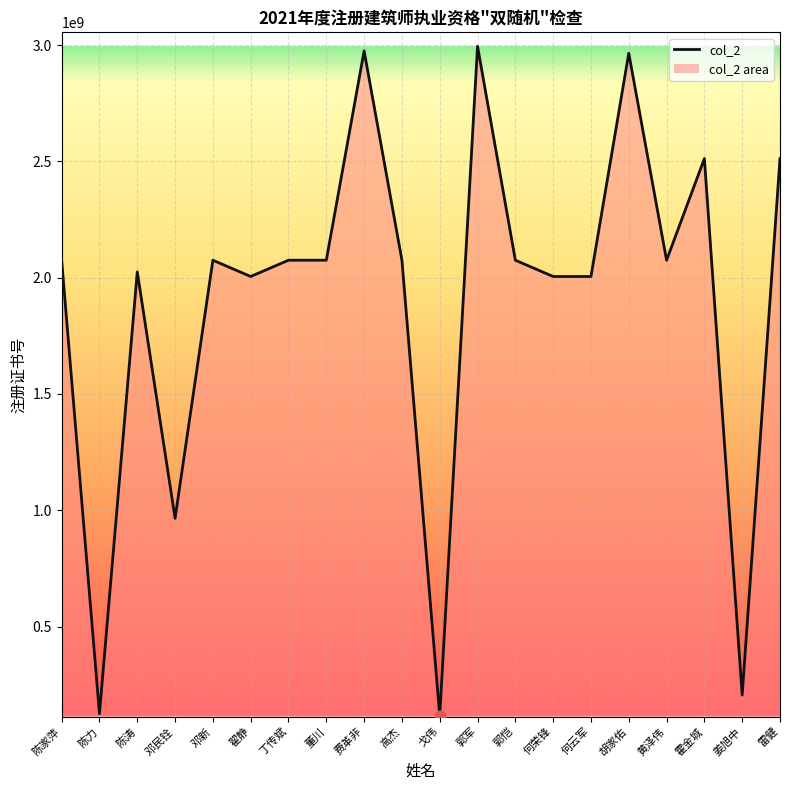

What is the change in value from 陈涛 to 霍金城?

+486999882